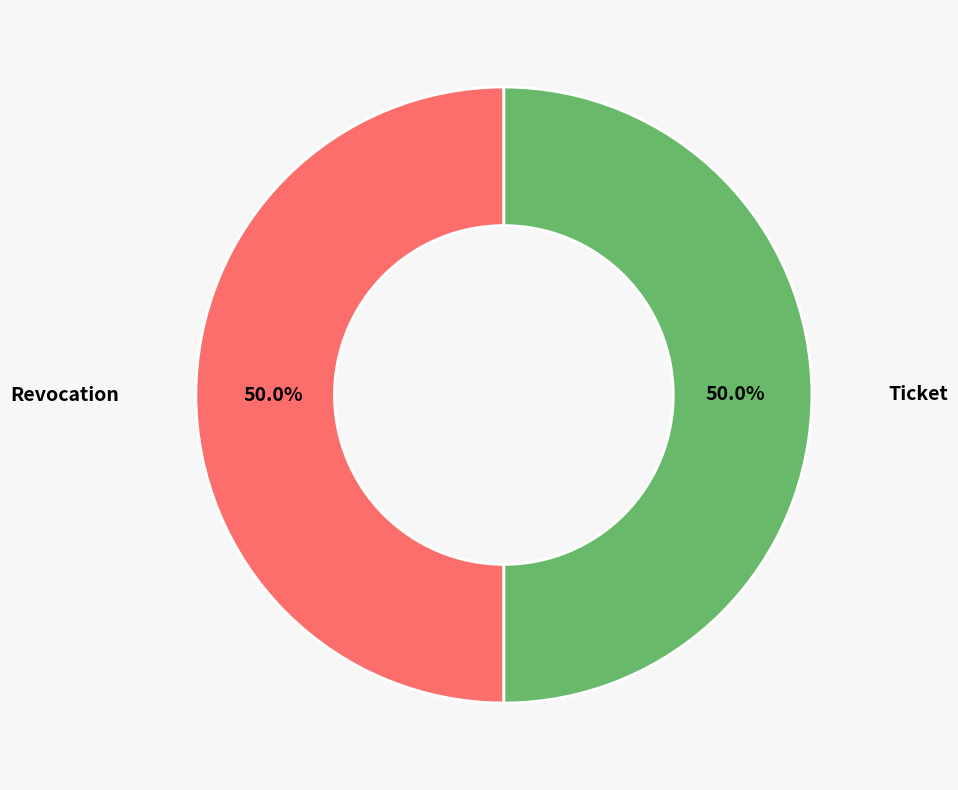

True or false: Revocation accounts for 62% of the total.

False